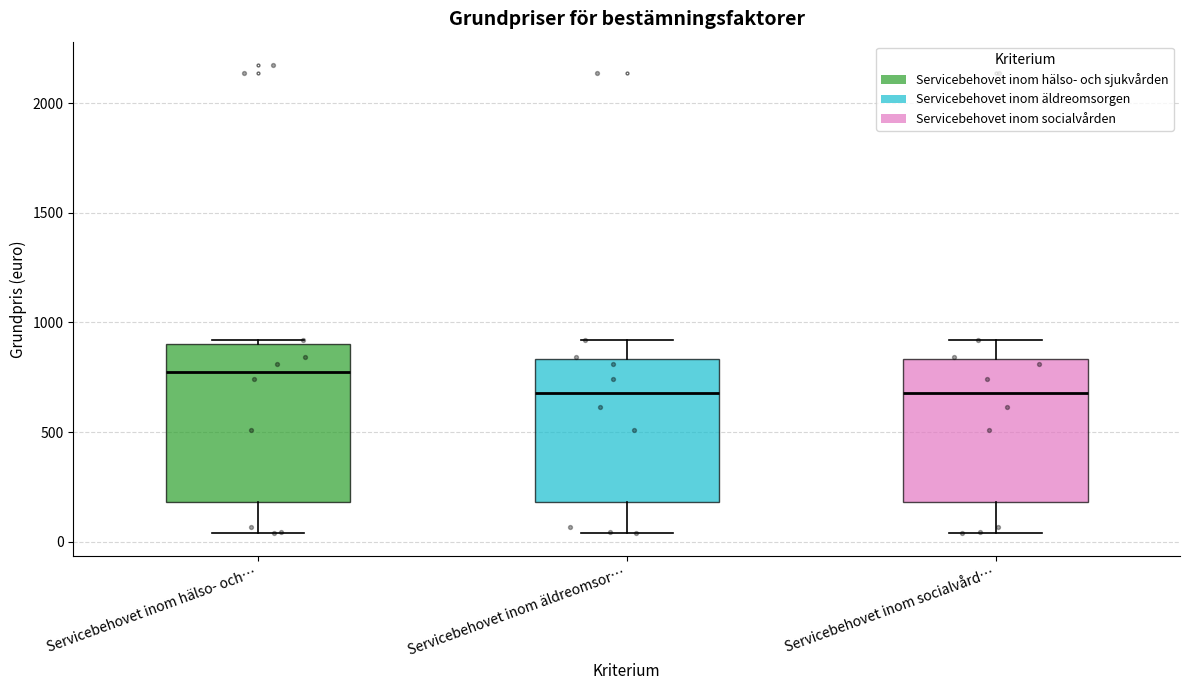

Comparing the boxes themselves (not the whiskers), which one is the tallest?

Servicebehovet inom hälso- och…